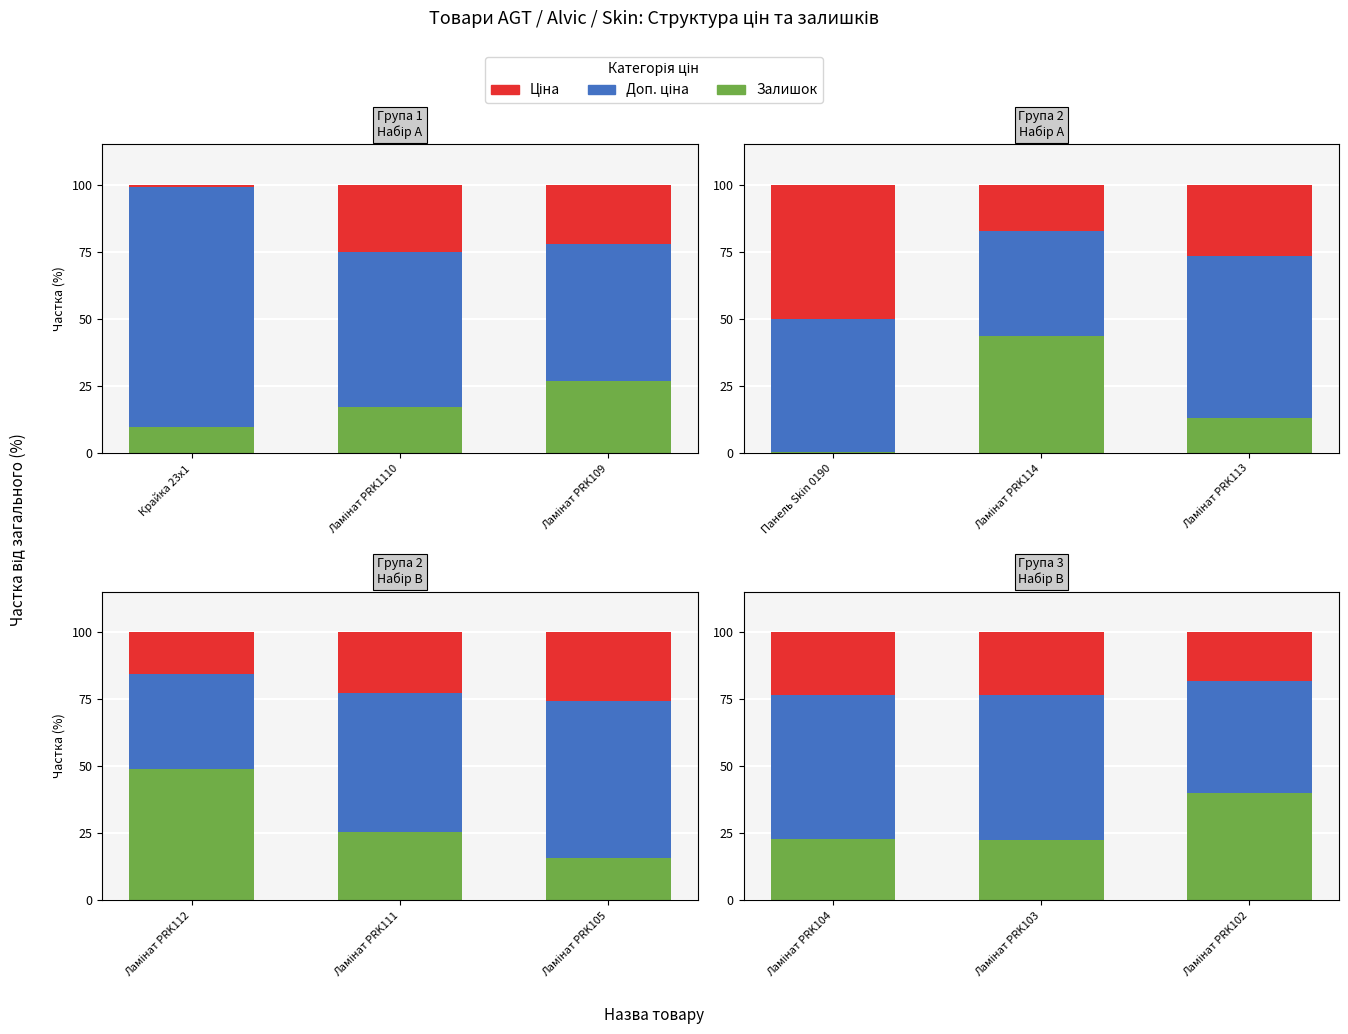

Between Ламінат PRK103 and Ламінат PRK102, which series saw the biggest shift?

Залишок